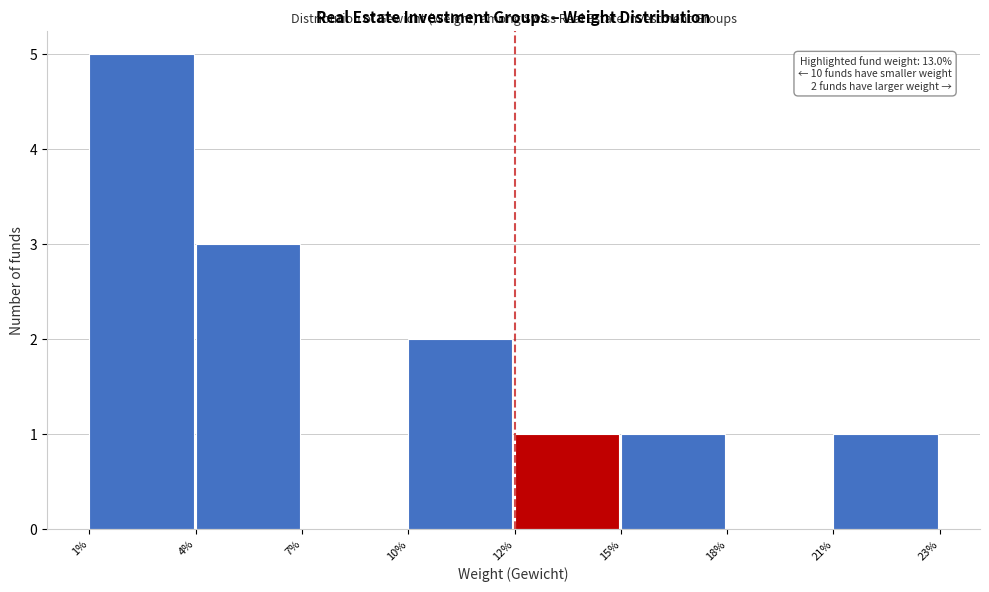

Reading left to right, list all the values displayed in this chart.

1%=5	4%=3	7%=0	10%=2	12%=1	15%=1	18%=0	21%=1